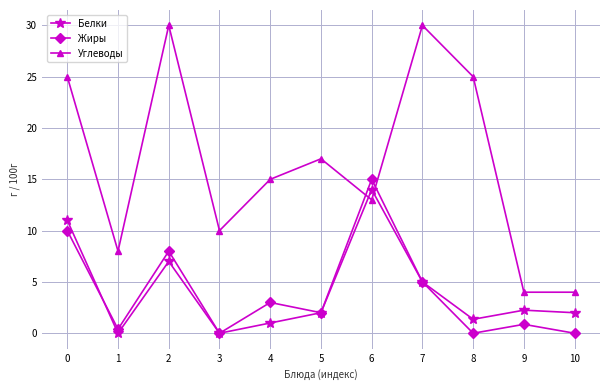

Is the value of Жиры at 6 greater than the value of Углеводы at 3?

Yes